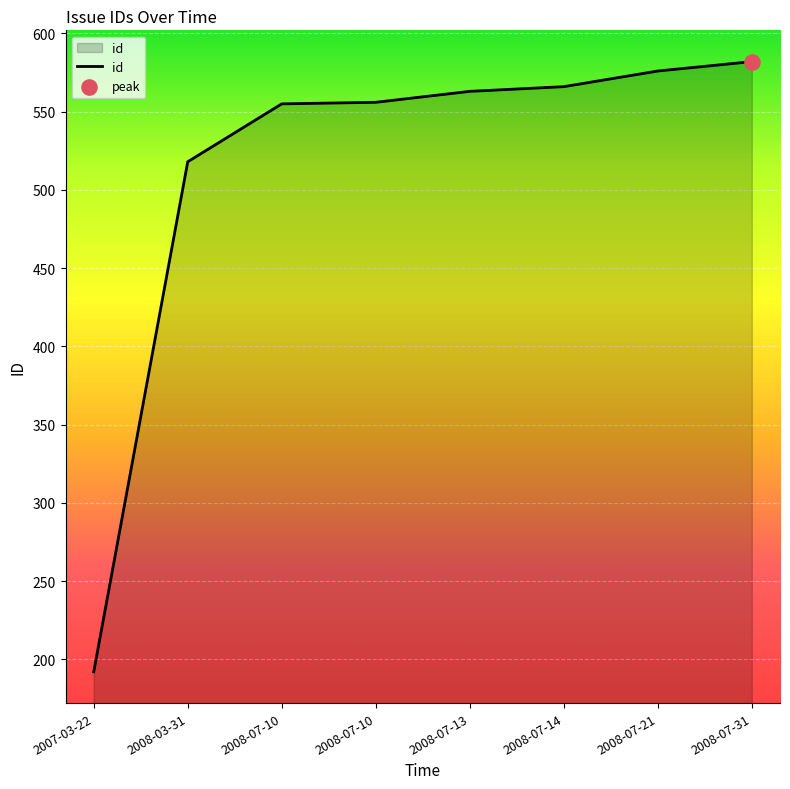

Count the number of categories in the chart.

8